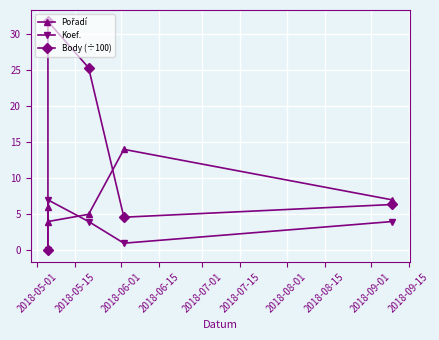

What is the label of the 5th point from the right?

2018-05-01